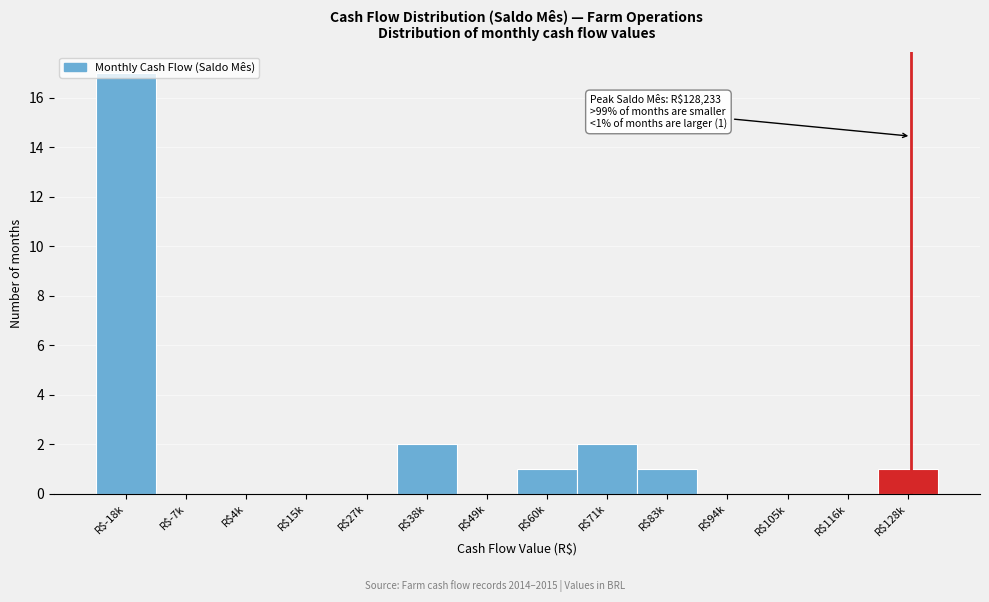

Which label corresponds to the largest value in the chart?

R$-18k